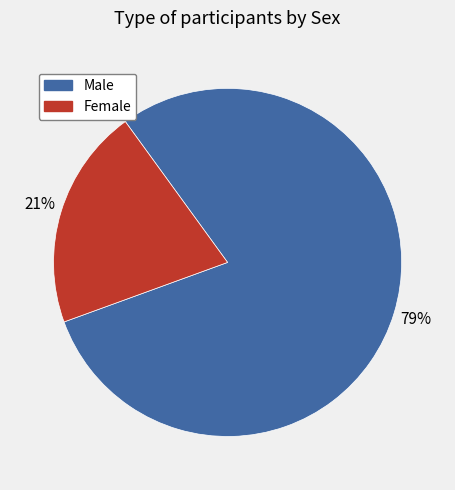

Which category has the smallest portion of the pie?

Female